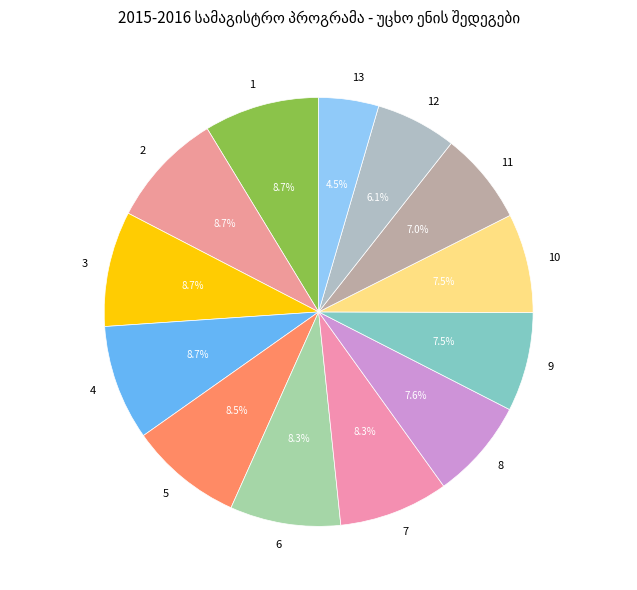

Approximately how many times larger is the value at 9 compared to 8?

1.0